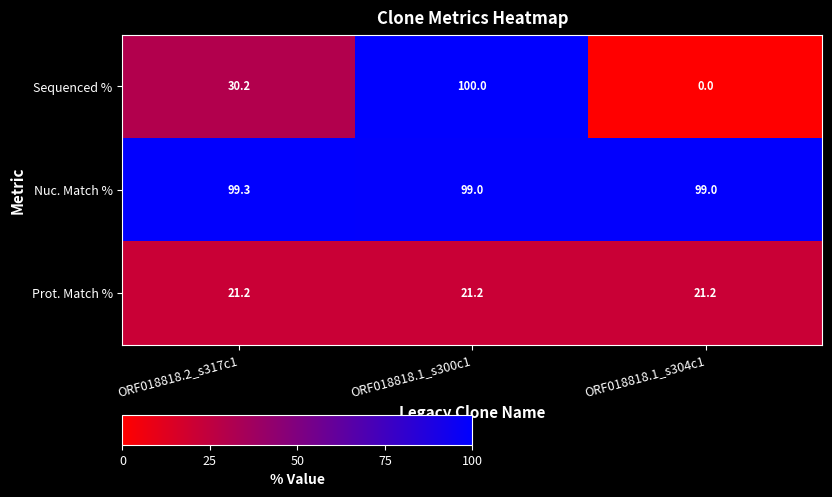

What is the sum of the Nuc. Match % values at ORF018818.2_s317c1 and ORF018818.1_s300c1?

198.3